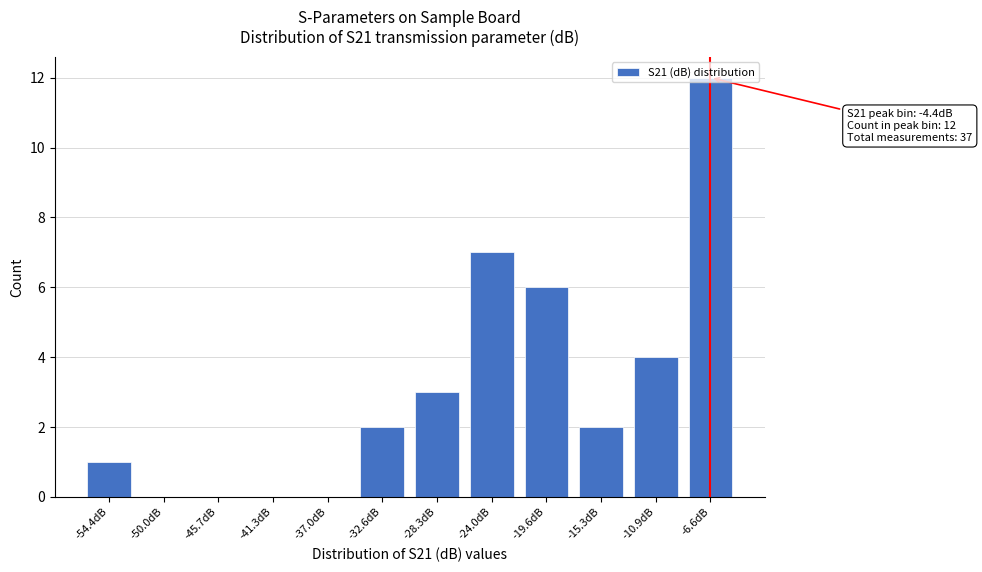

The value at -50.0dB is 0. True or false?

True